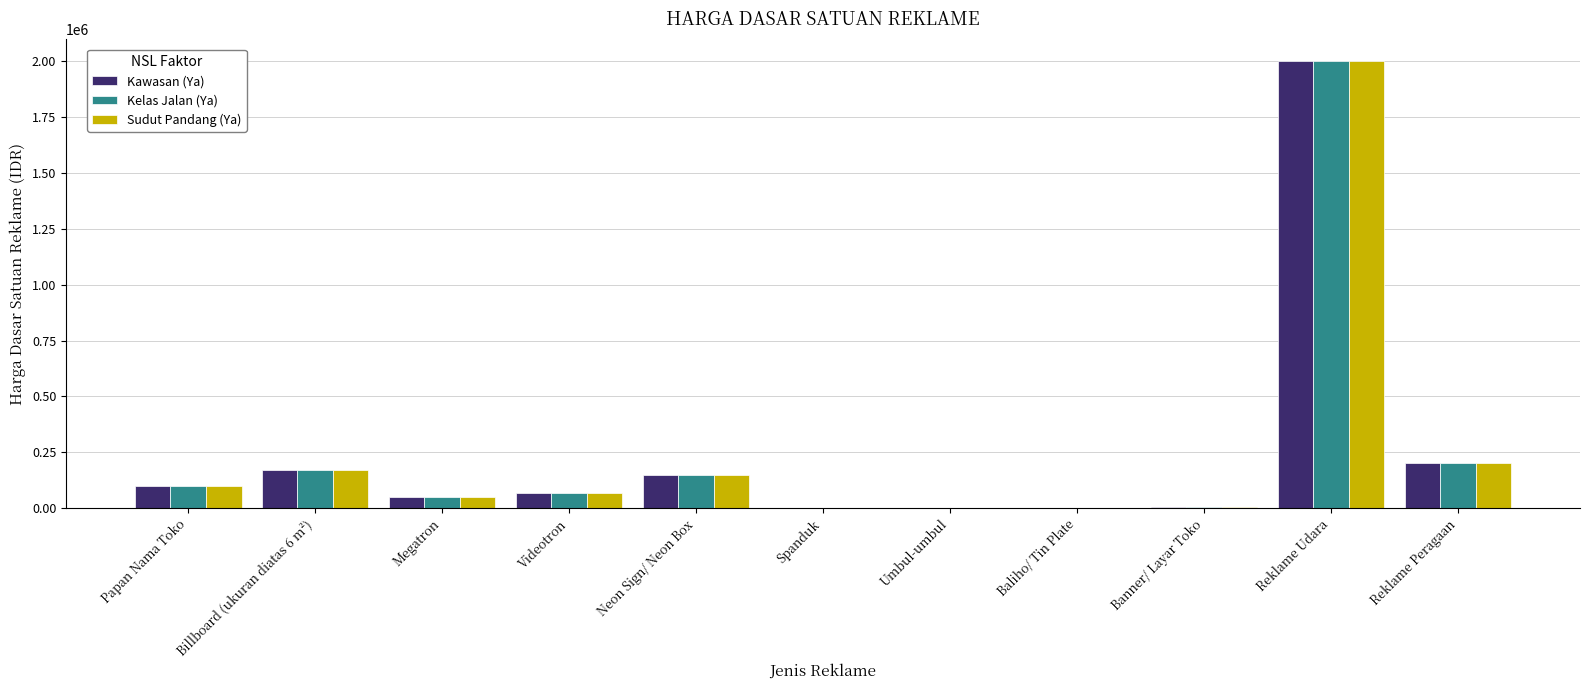

Which label corresponds to the largest value in the chart?

Reklame Udara